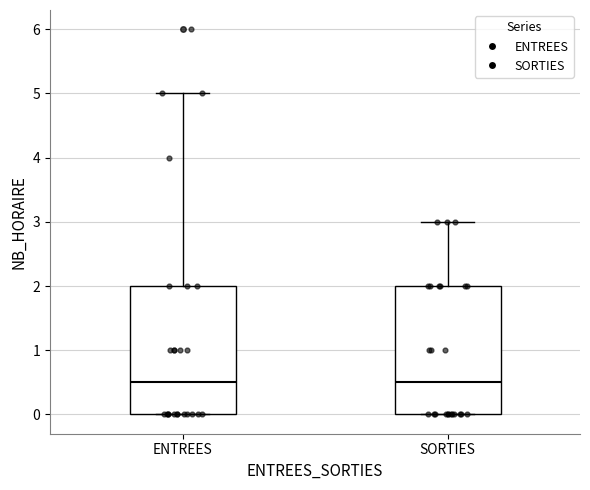

Where does the upper whisker of the box for ENTREES end on the y-axis? The values are not printed on the chart, so give them approximately, as read against the axis.

5.0